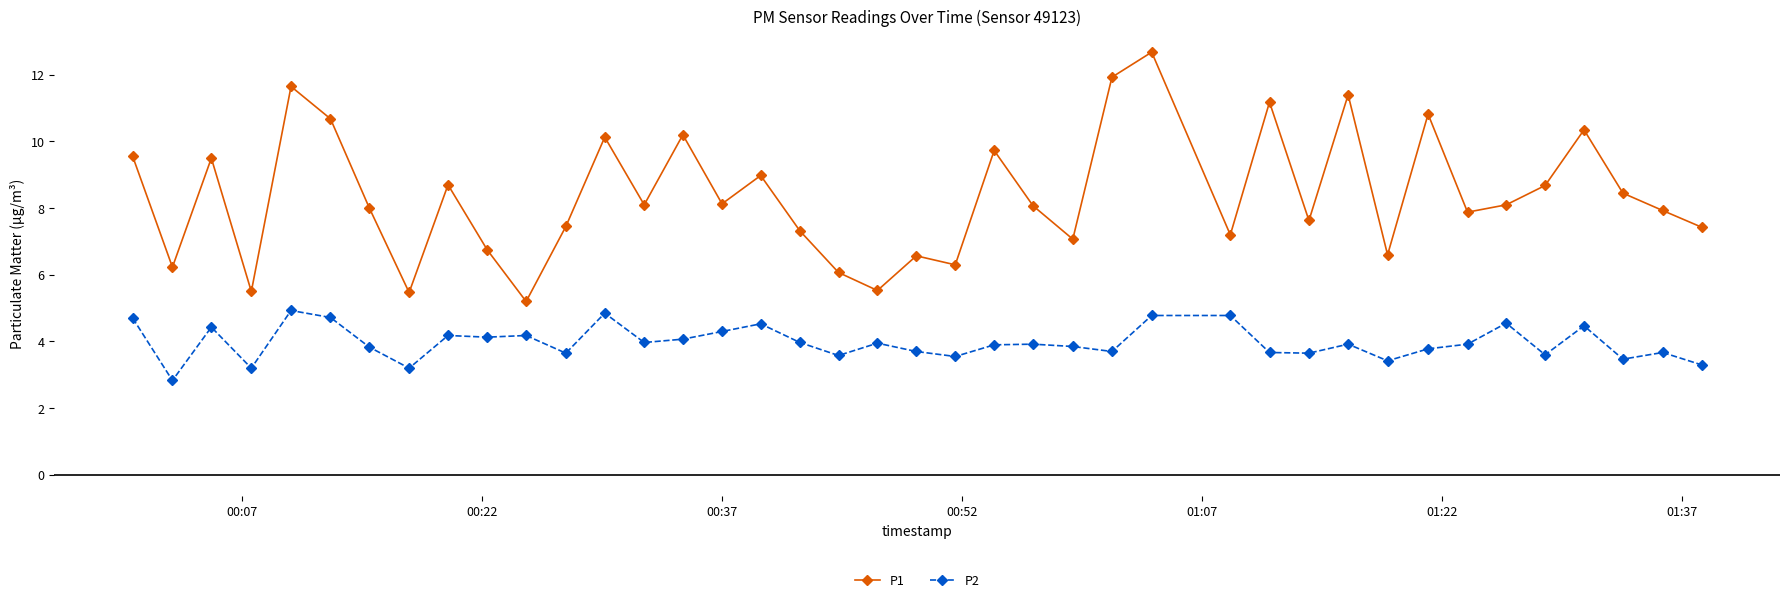

True or false: P1 has more than 2 points higher than both neighbors.

True